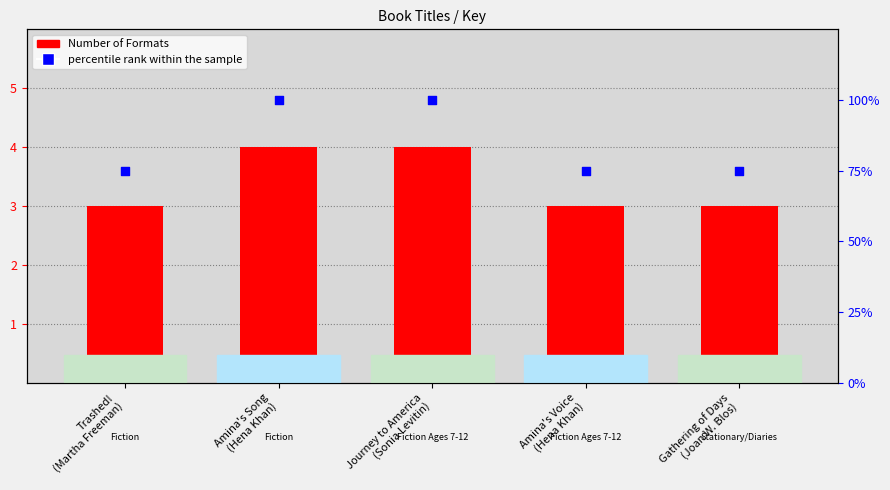

Is the value of Number of Formats at Trashed!
(Martha Freeman) greater than the value of percentile rank within the sample at Trashed!
(Martha Freeman)?

No